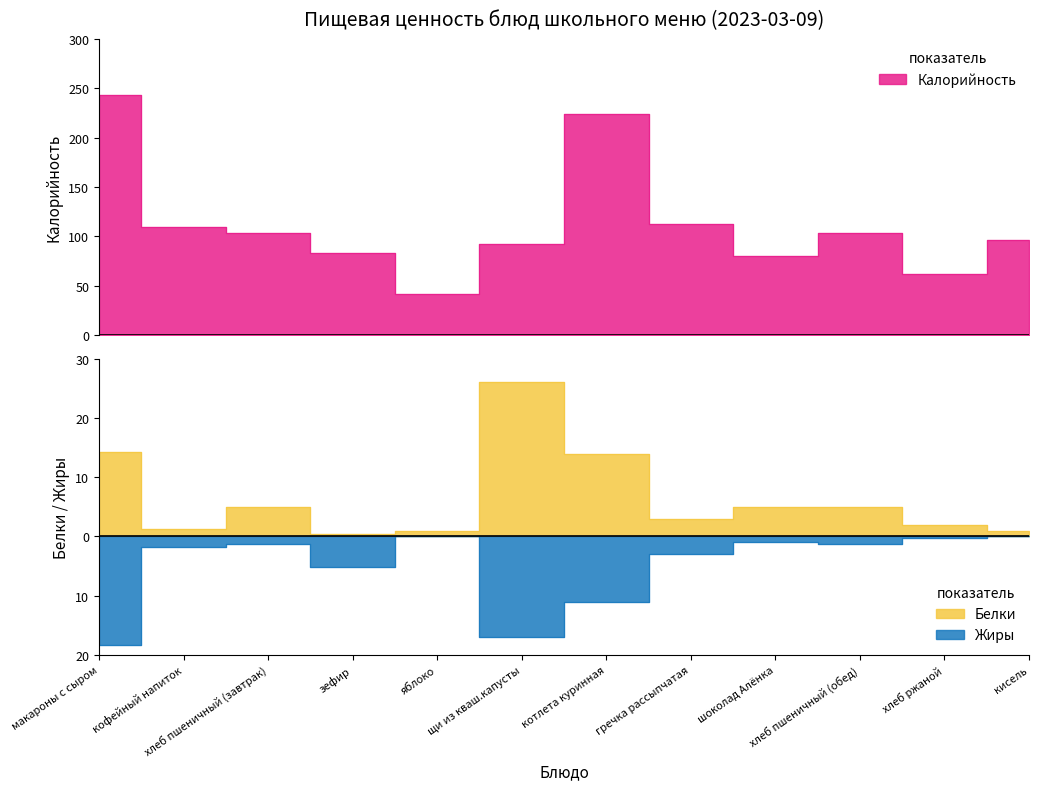

True or false: Белки has a value of 0.6 at кофейный напиток.

False